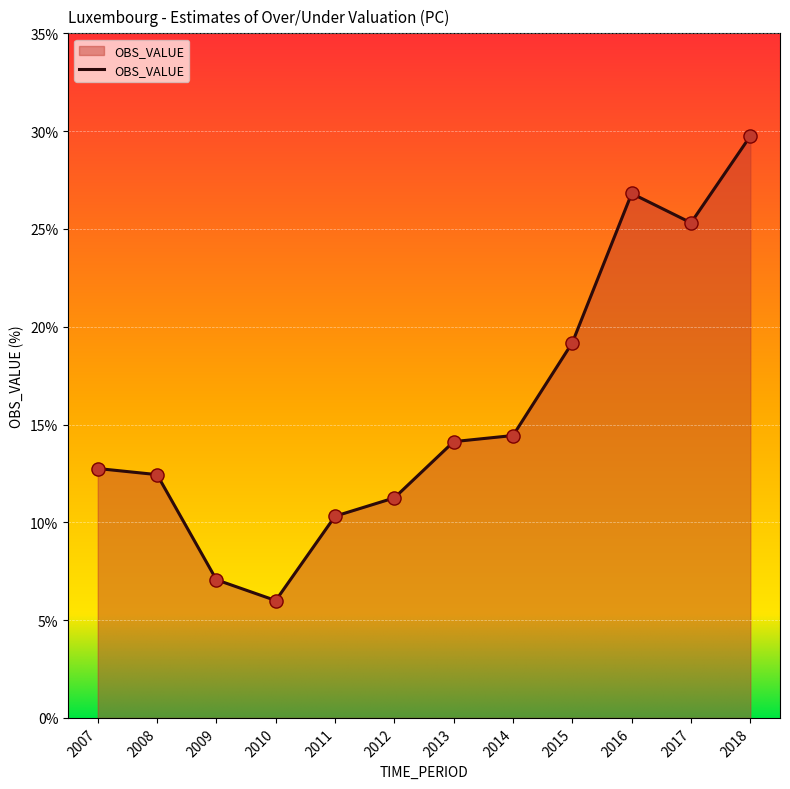

What is the change in value from 2013 to 2016?

+12.7